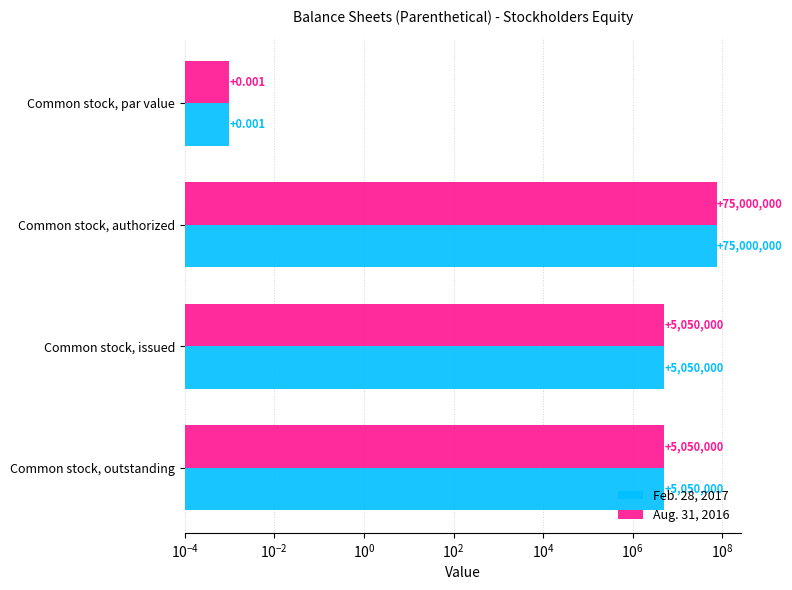

The Feb. 28, 2017 series shows 0.0 at Common stock, par value. True or false?

False